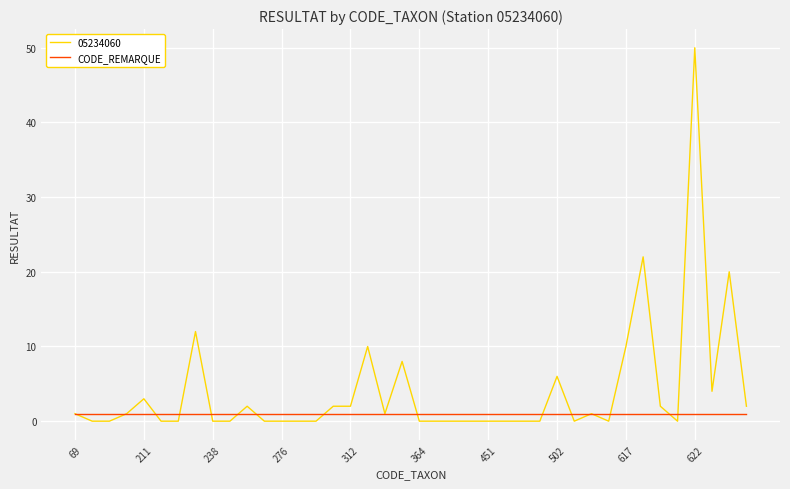

Which series has the largest range (max minus min)?

05234060